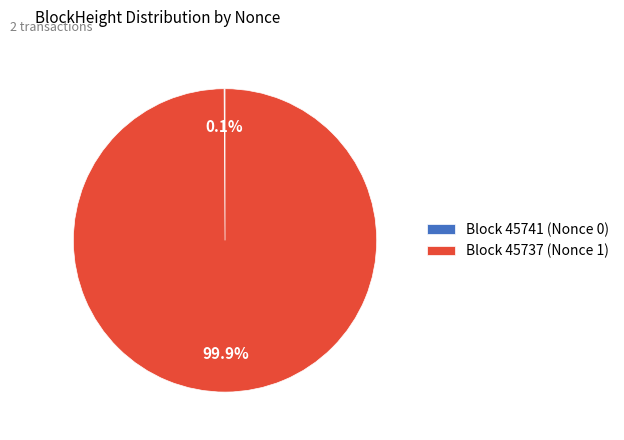

Is Block 45737 (Nonce 1) the majority of the pie?

Yes